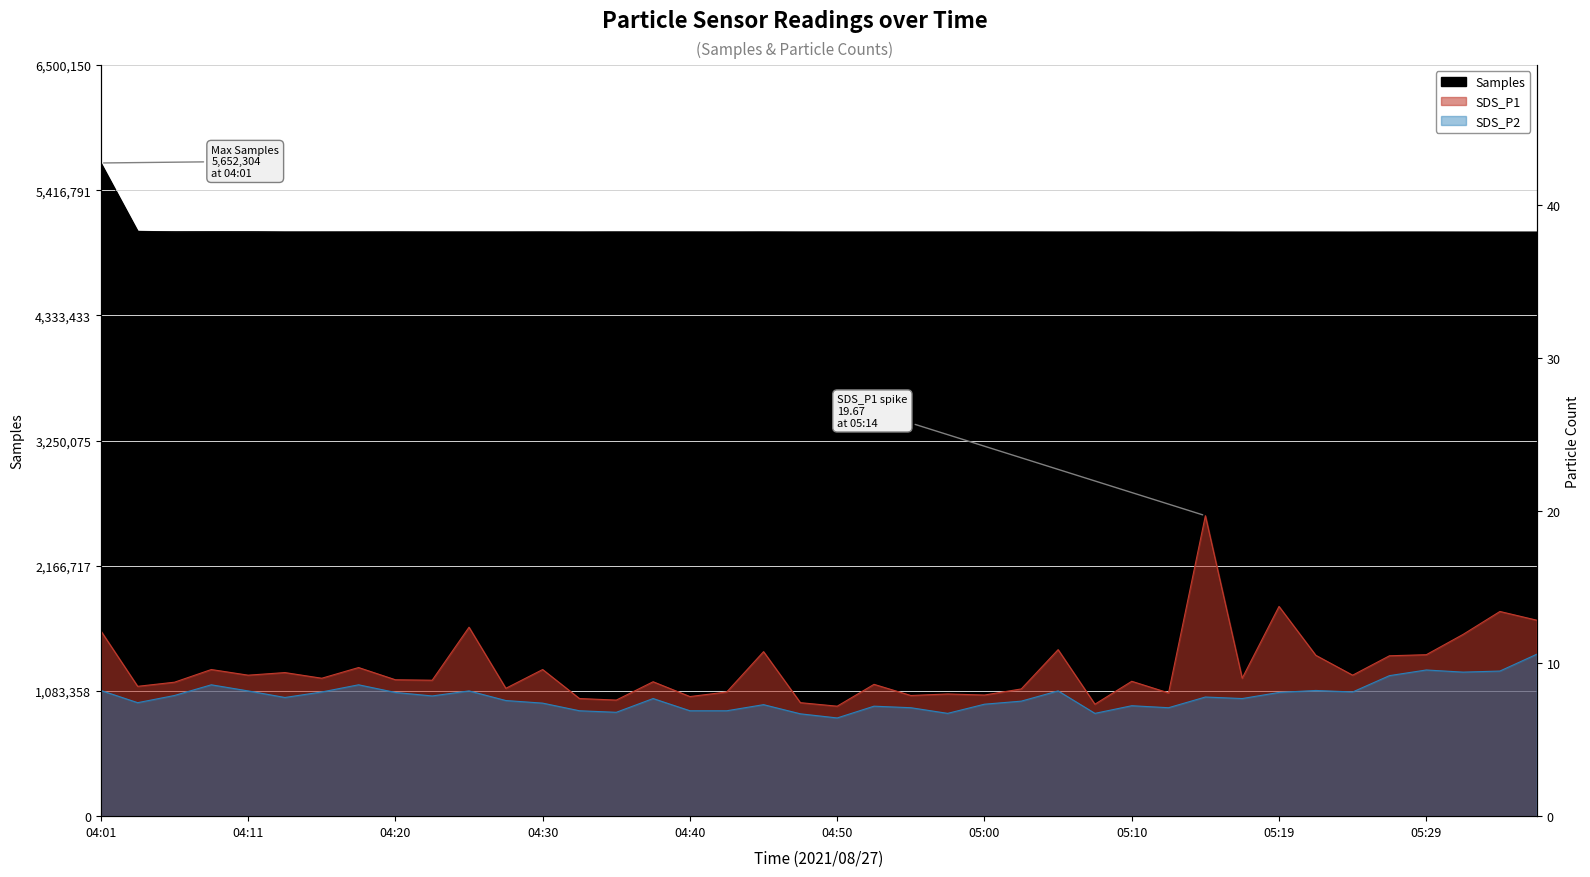

How many categories are shown in the chart?

40